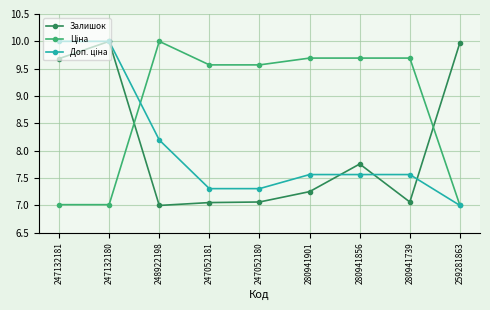

True or false: Залишок has more than 1 points higher than both neighbors.

True